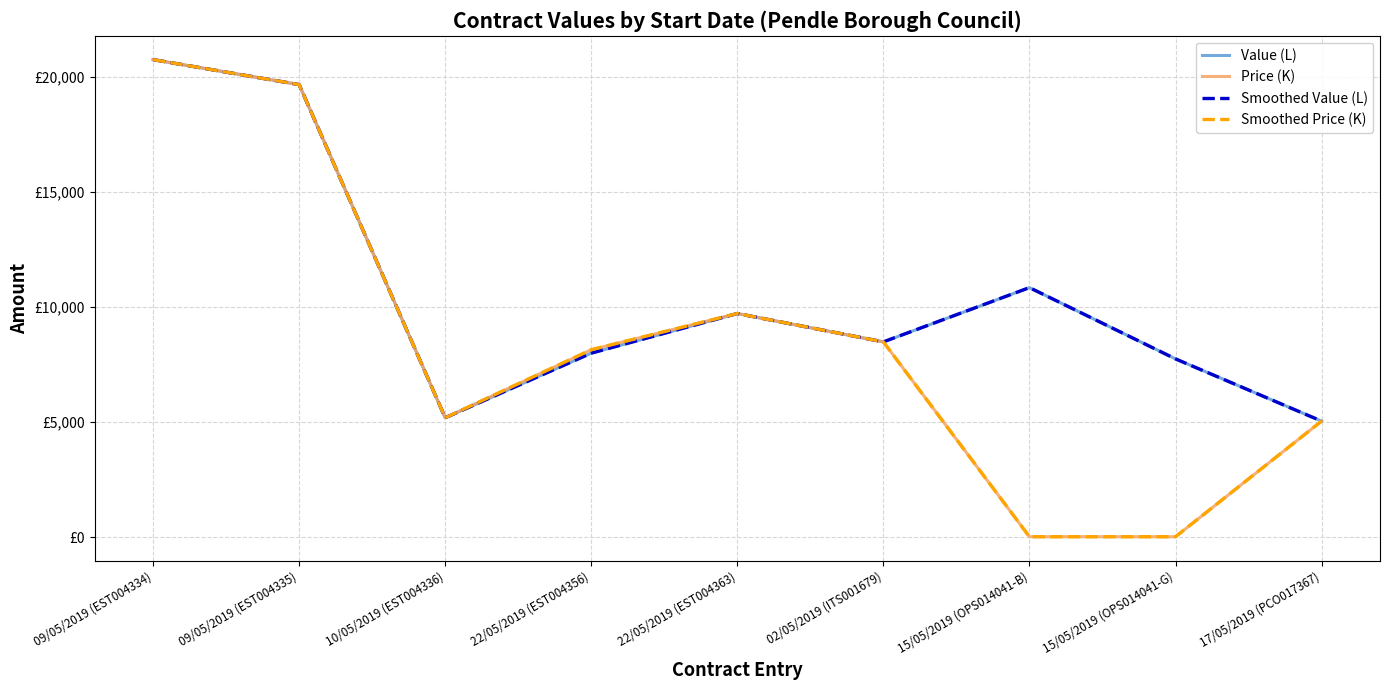

What is the value of the Price (K) point at the 9th from the left?

5043.6